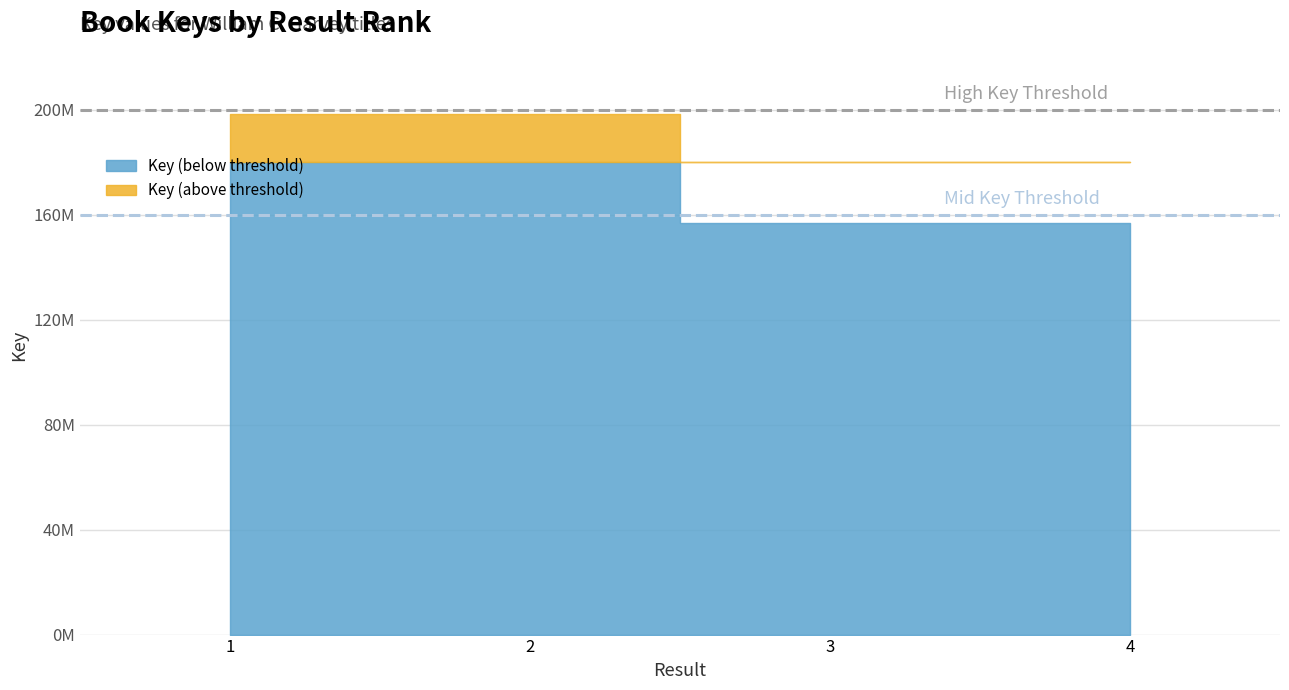

What is the approximate value at 3?

156756408